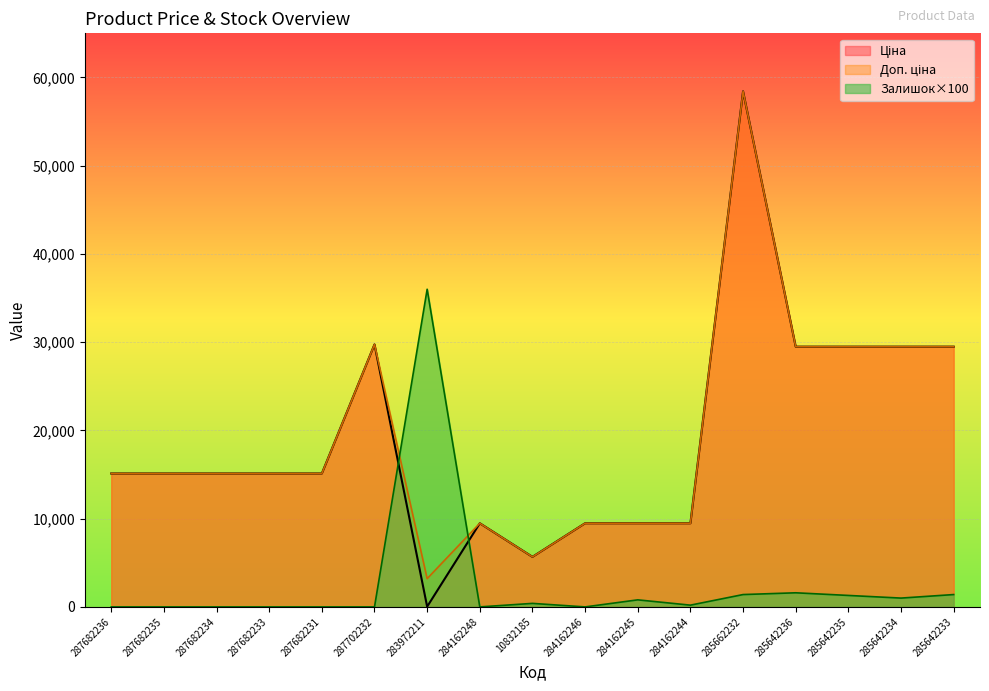

True or false: Доп. ціна and Ціна cross at least once.

False